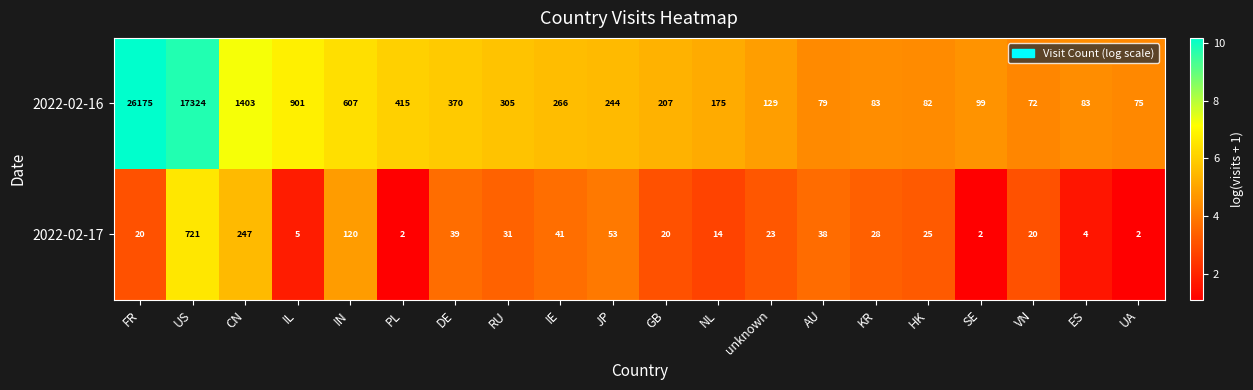

List the series in order of their peak value, lowest first.

2022-02-17, 2022-02-16